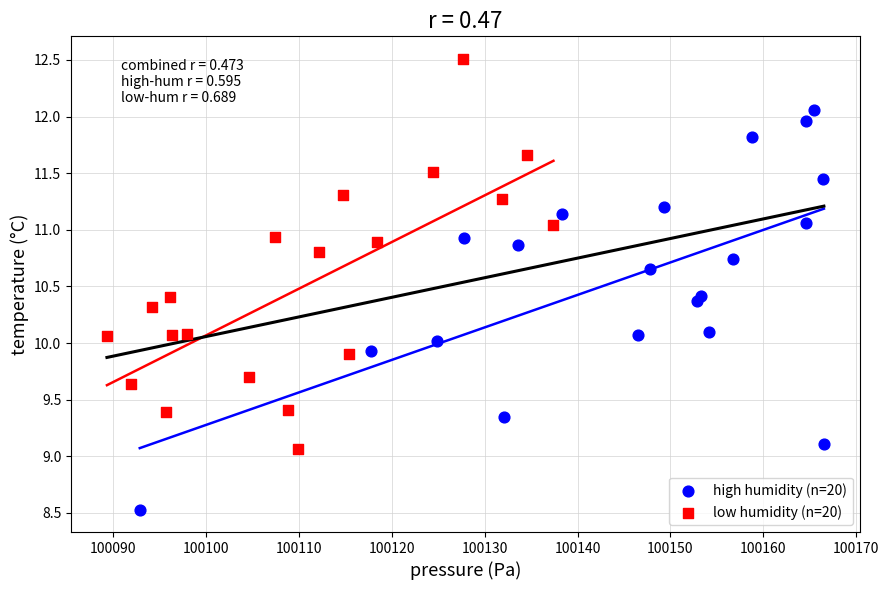

Which series reaches the maximum Y coordinate?

low humidity (n=20)